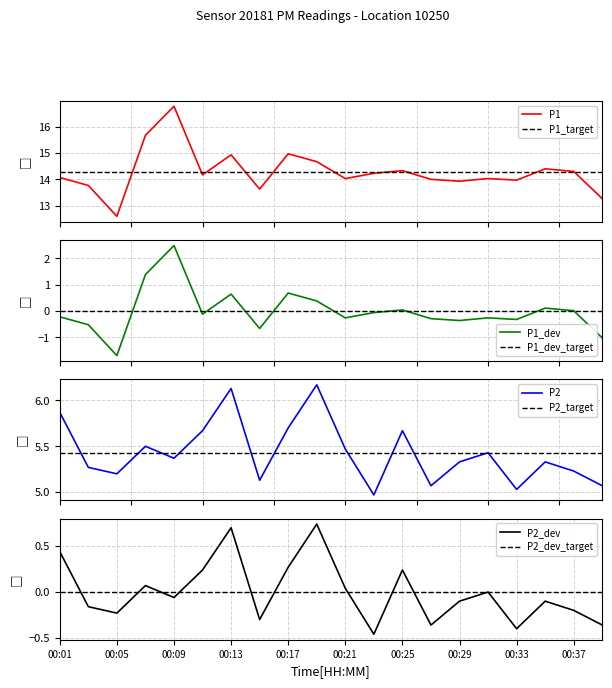

At which label does P1 first exceed 14?

00:01